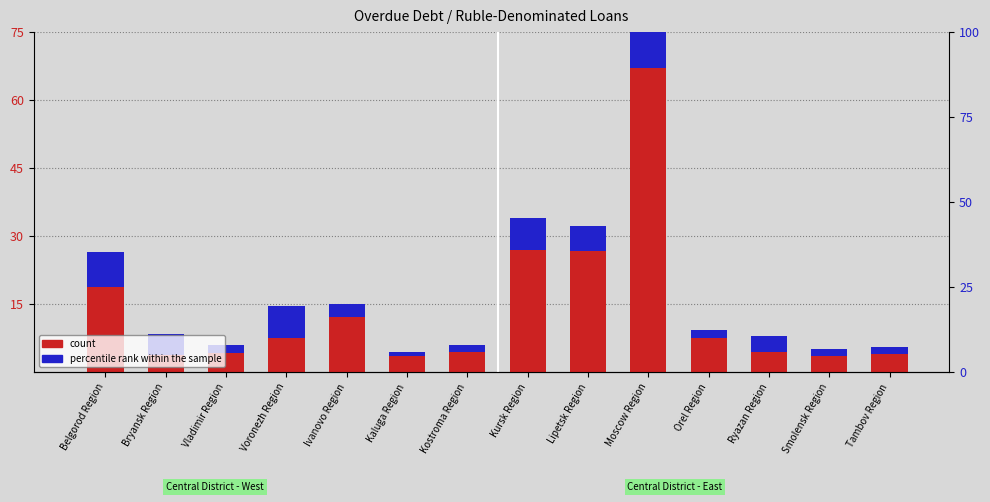

Is it true that percentile rank within the sample equals 1.8 at Ryazan Region?

False